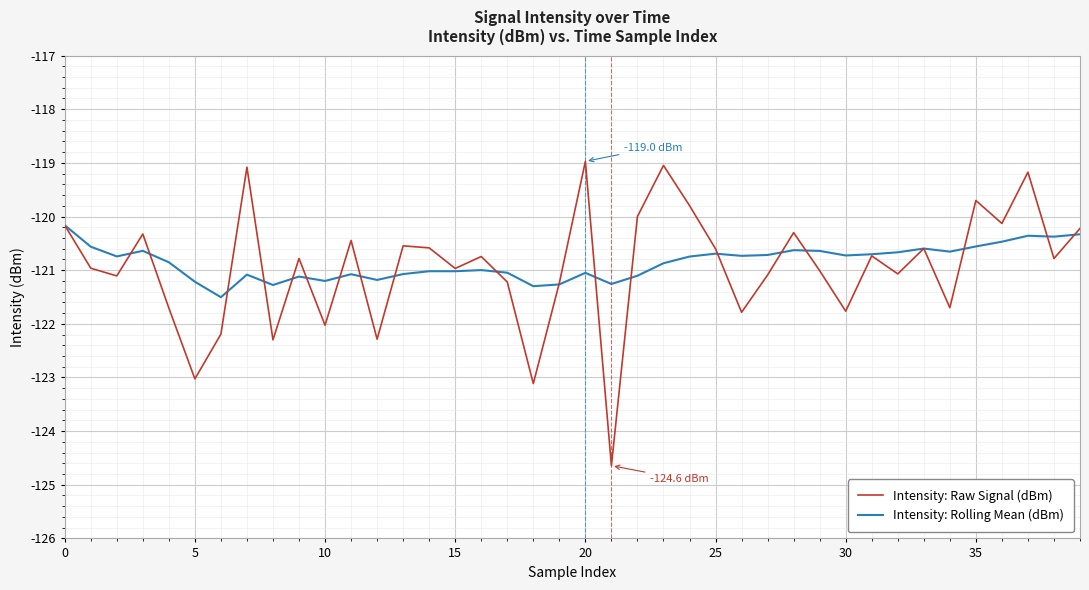

What are all the series names shown in the legend?

Intensity: Raw Signal (dBm), Intensity: Rolling Mean (dBm)